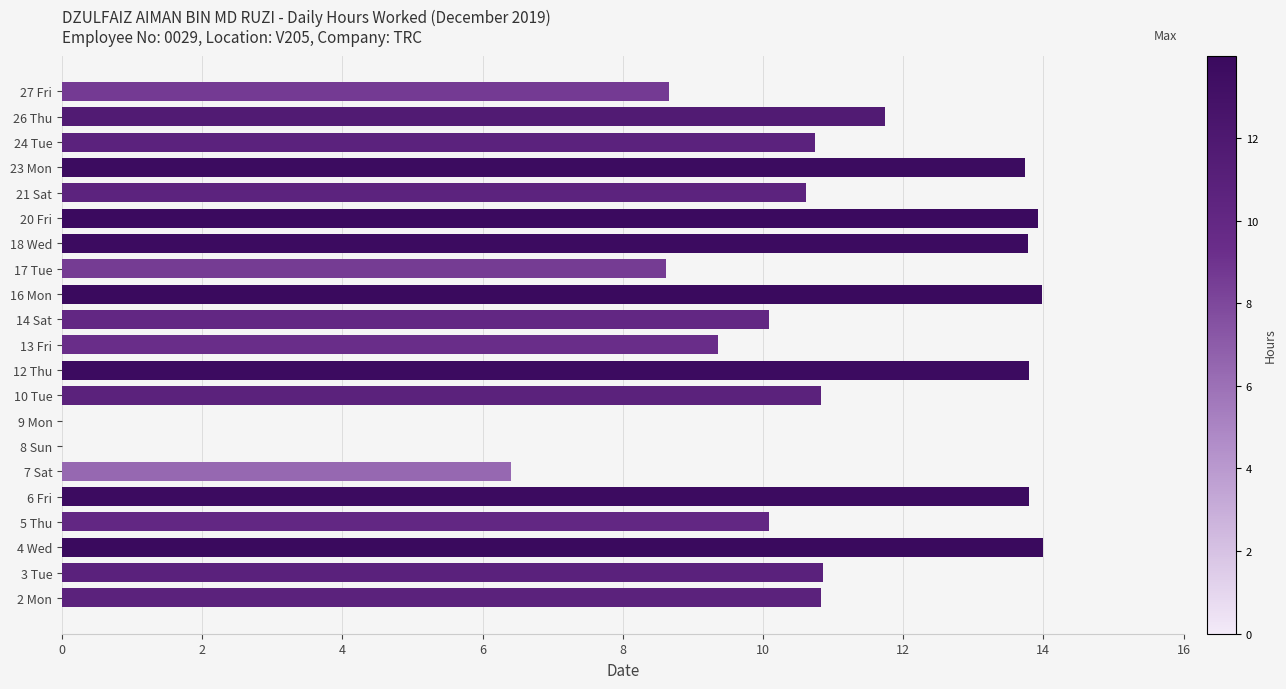

Which has a higher value, 7 Sat or 4 Wed?

4 Wed